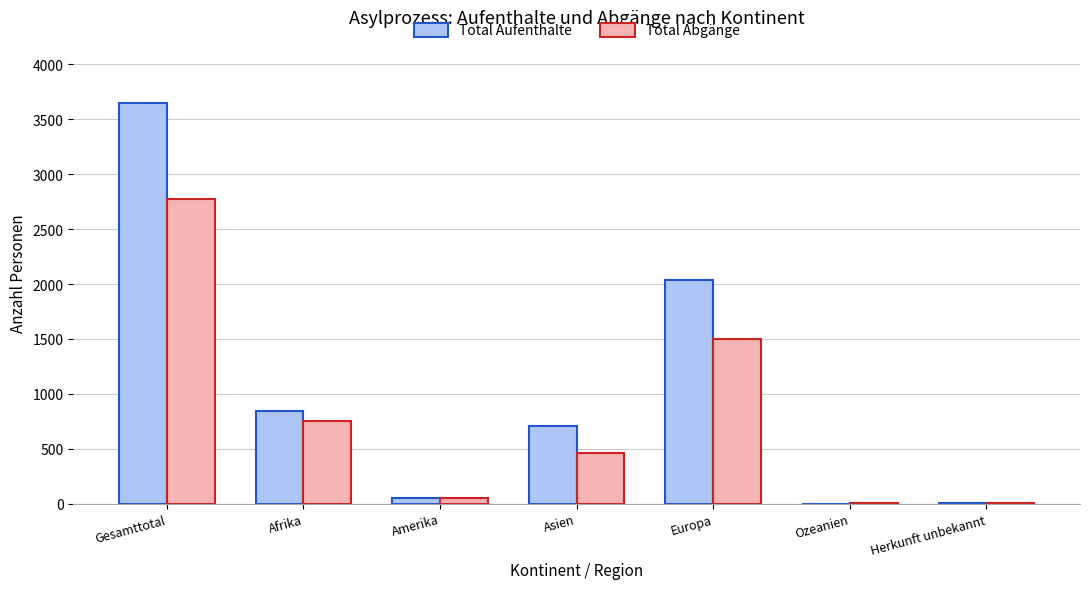

Are the bars horizontal?

No